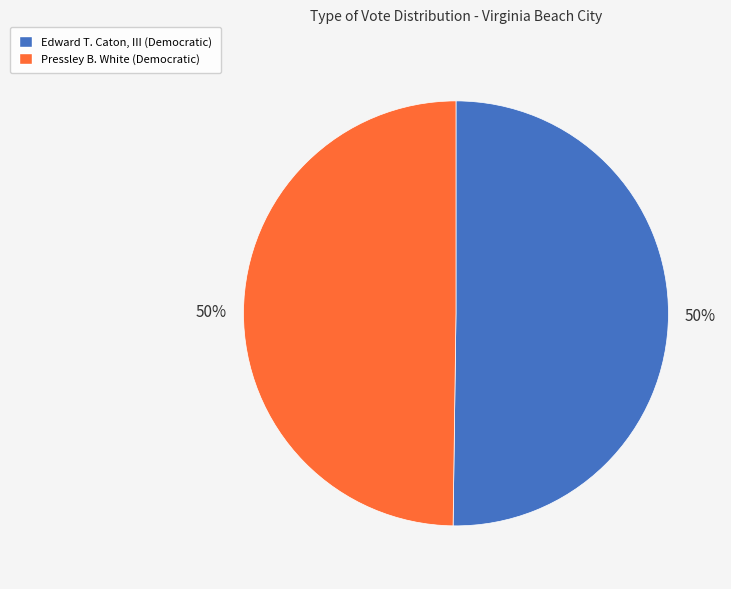

Combined, do Pressley B. White (Democratic) and Edward T. Caton, III (Democratic) account for over 50%?

Yes